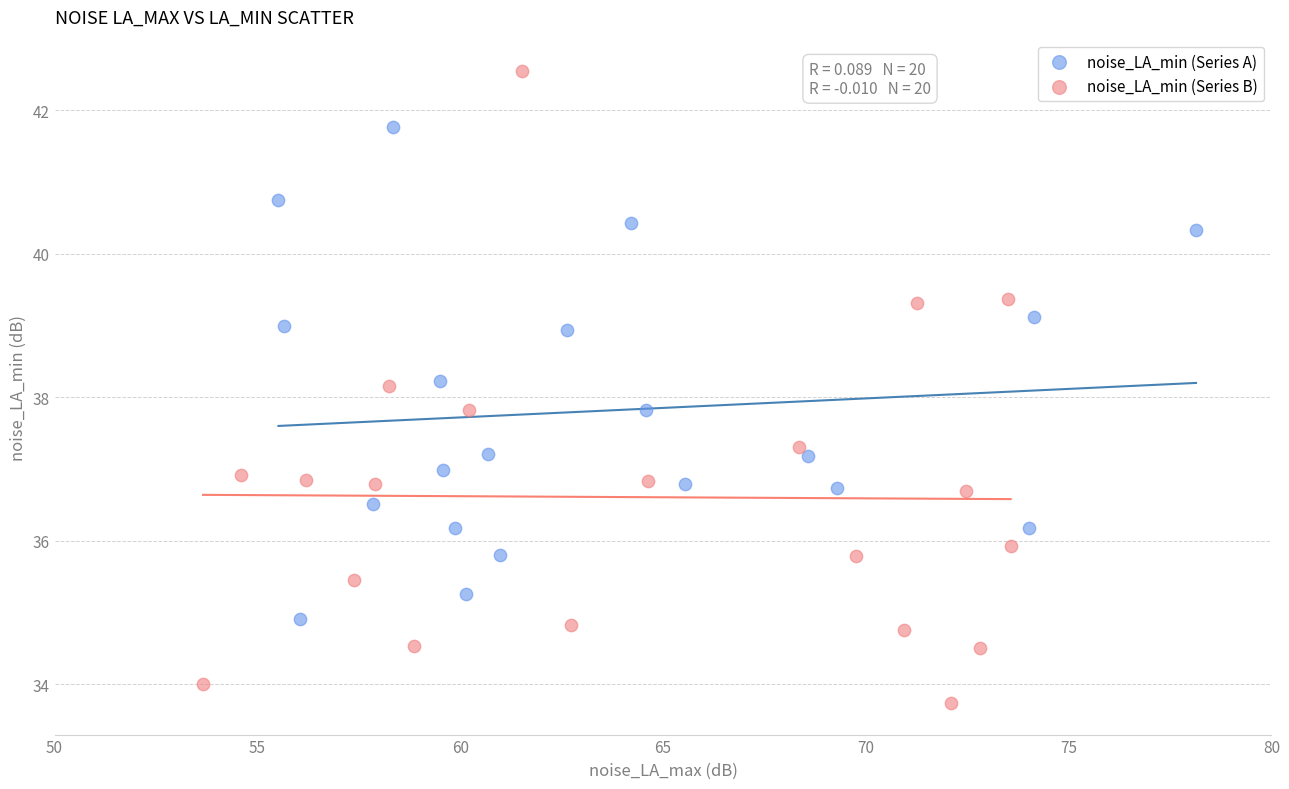

What are all the series names shown in the legend?

noise_LA_min (Series A), noise_LA_min (Series B)